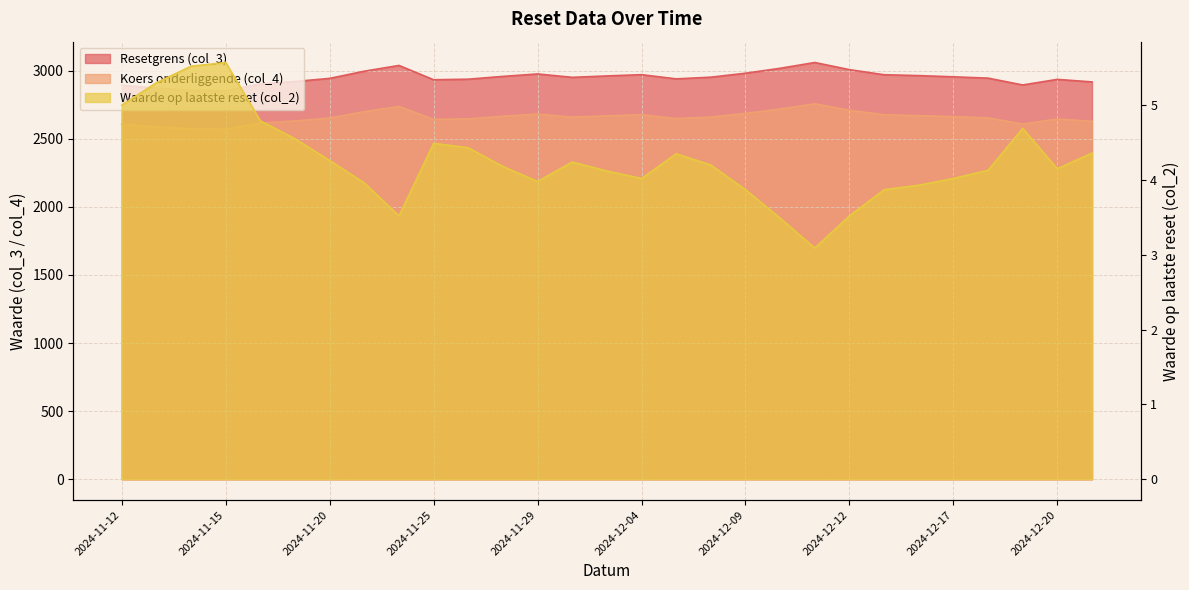

True or false: Koers onderliggende (col_4) and Waarde op laatste reset (col_2) intersect in this chart.

False